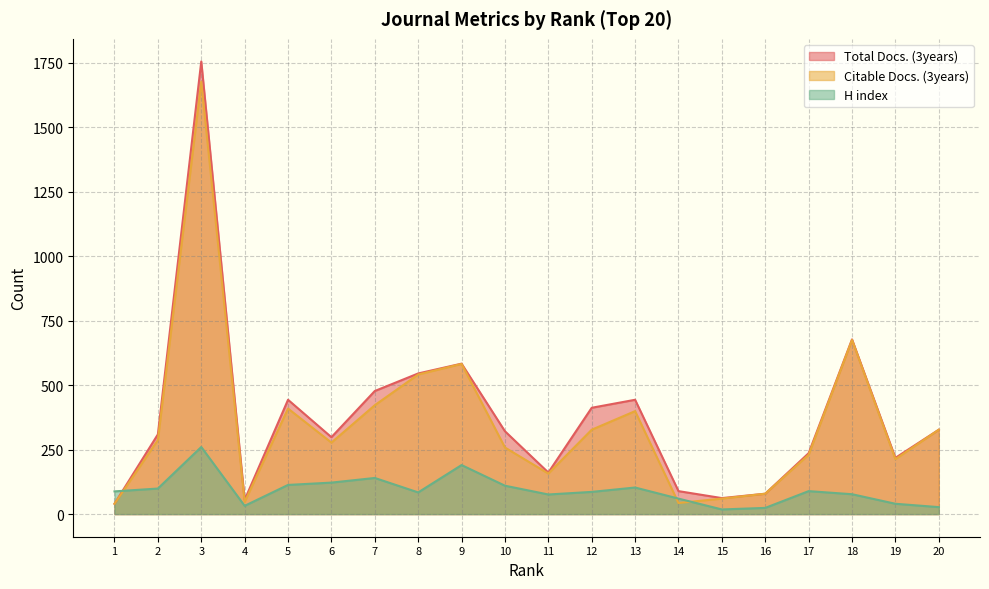

What is the difference between the H index values at 16 and 1?

64